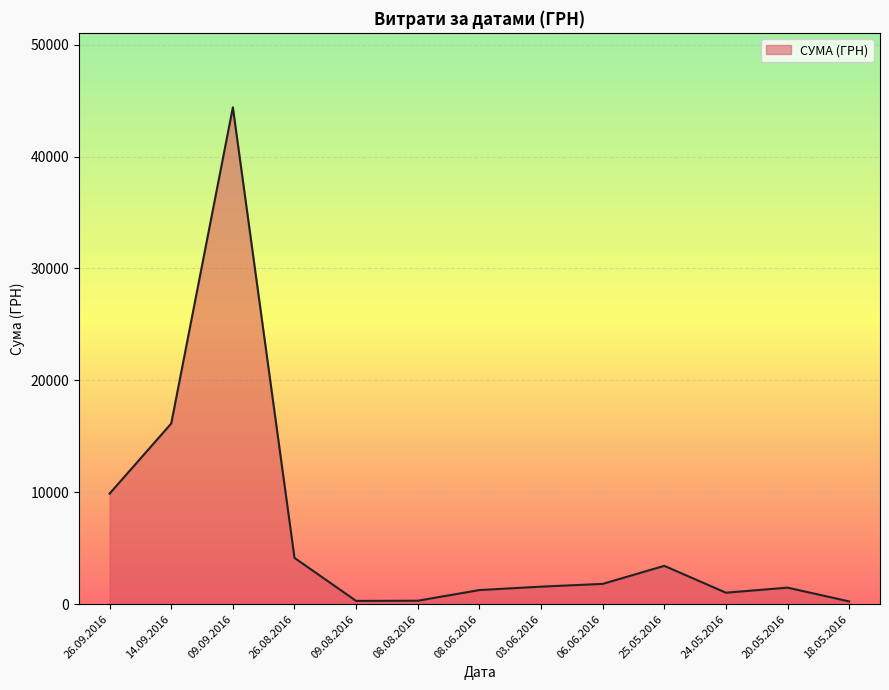

Read the value at 26.08.2016.

4134.6